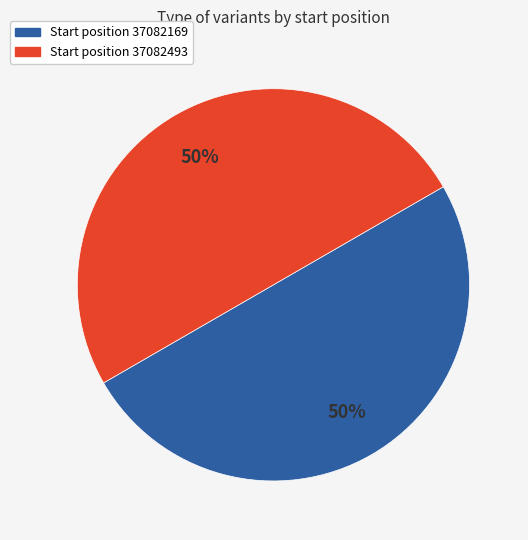

To the nearest percent, what is the average slice percentage?

50%